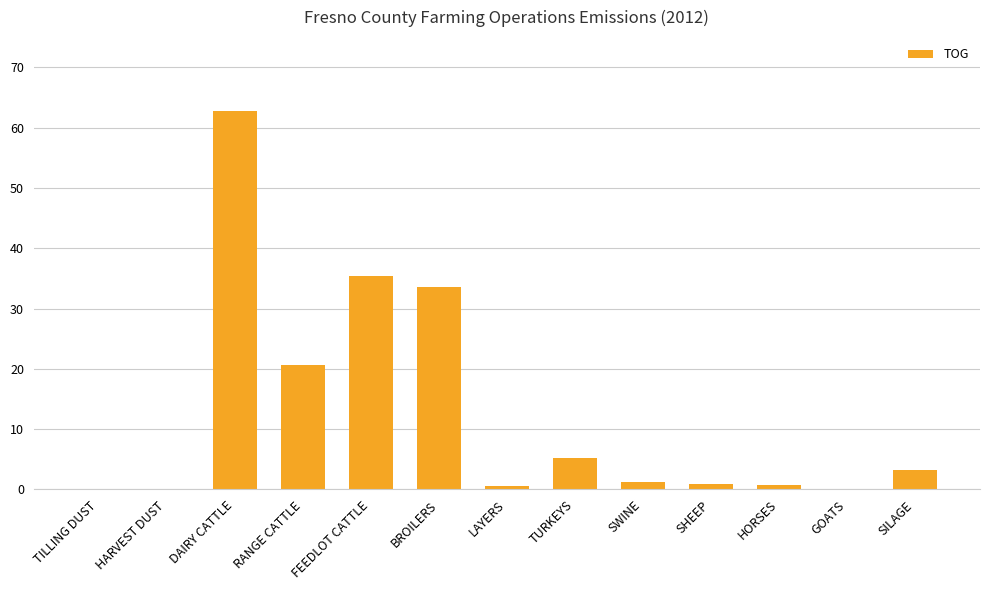

Are the bars horizontal?

No